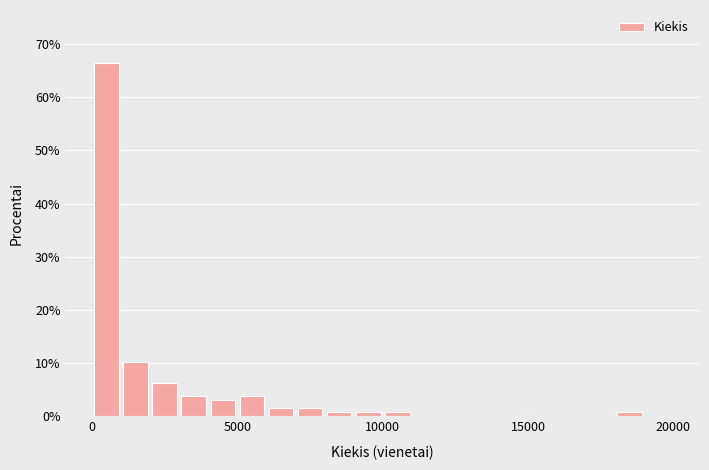

Around what value on the x-axis is the tallest bar? Give the approximate position of its centre, as read against the axis.

500